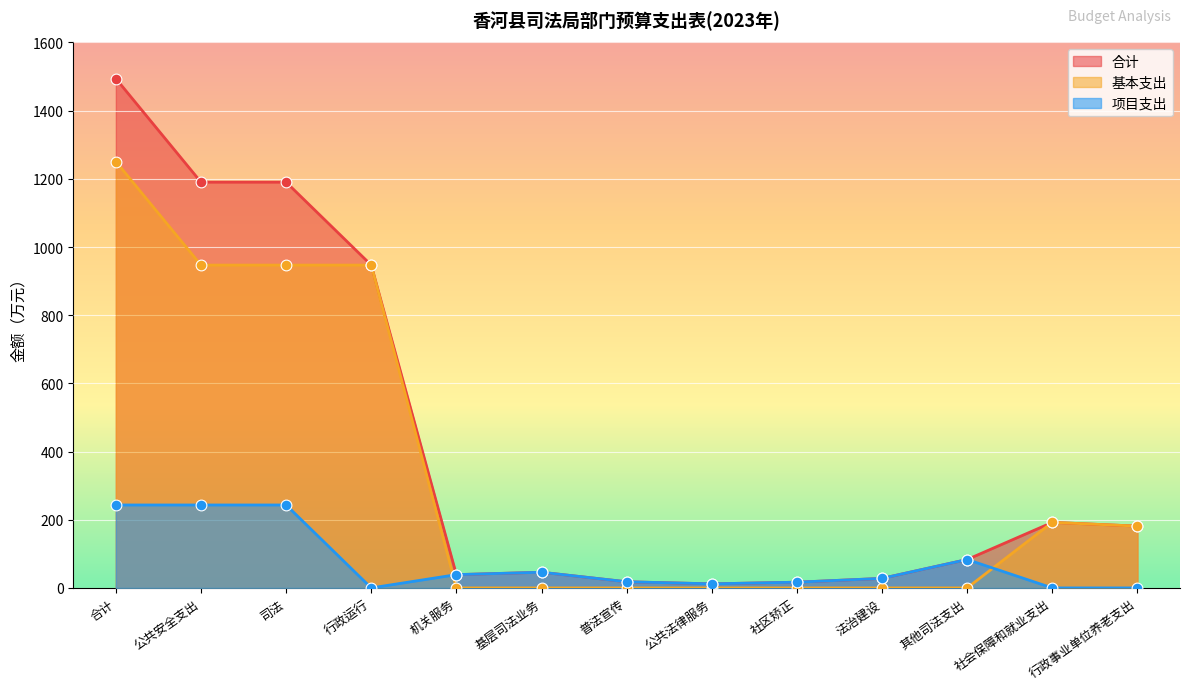

Which series has the largest total across all categories?

合计